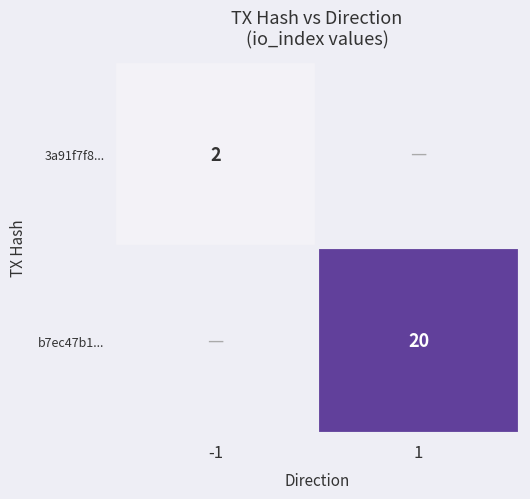

Between -1 and 1, which is larger?

1